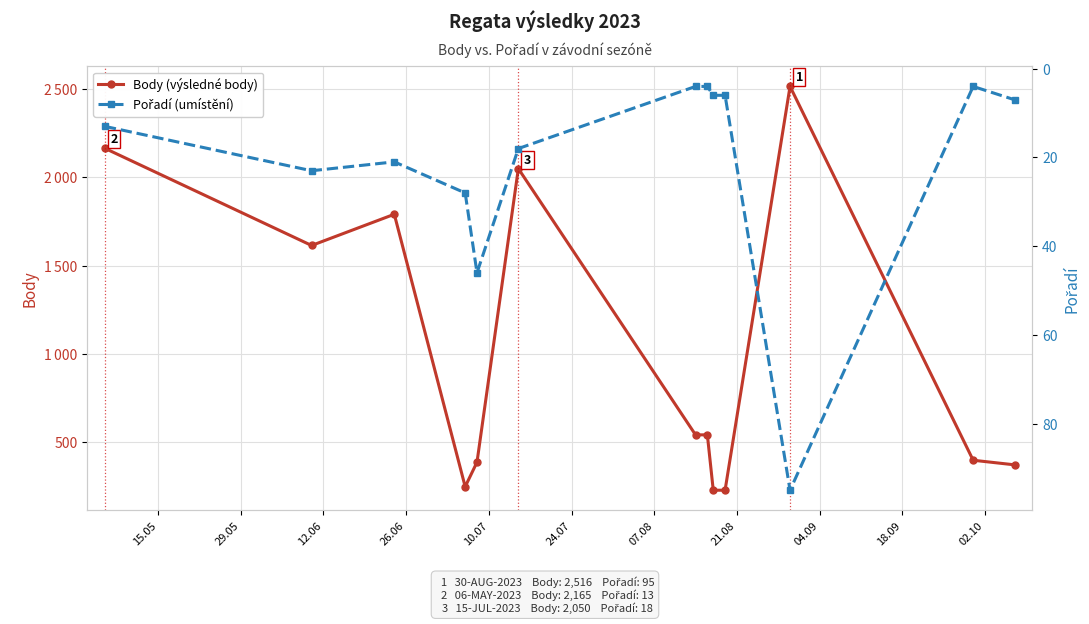

What is the average value of the Body (výsledné body) series?

1005